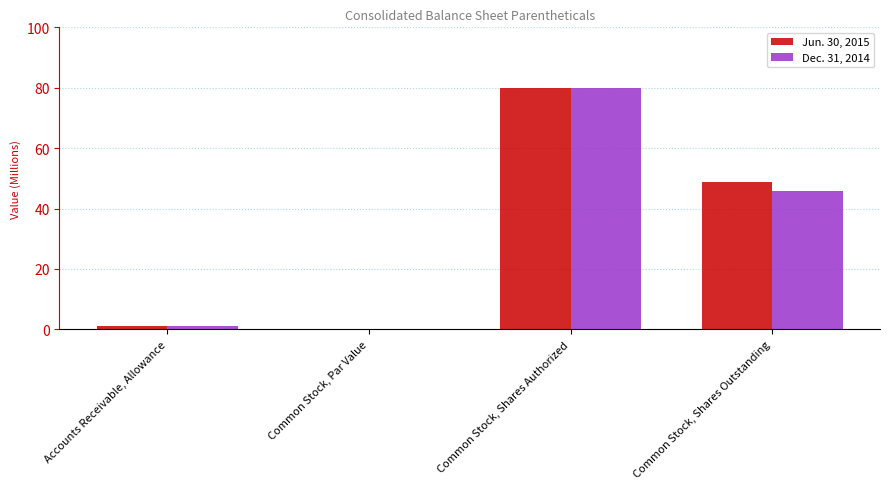

What is the sum of all Jun. 30, 2015 values?

130.0